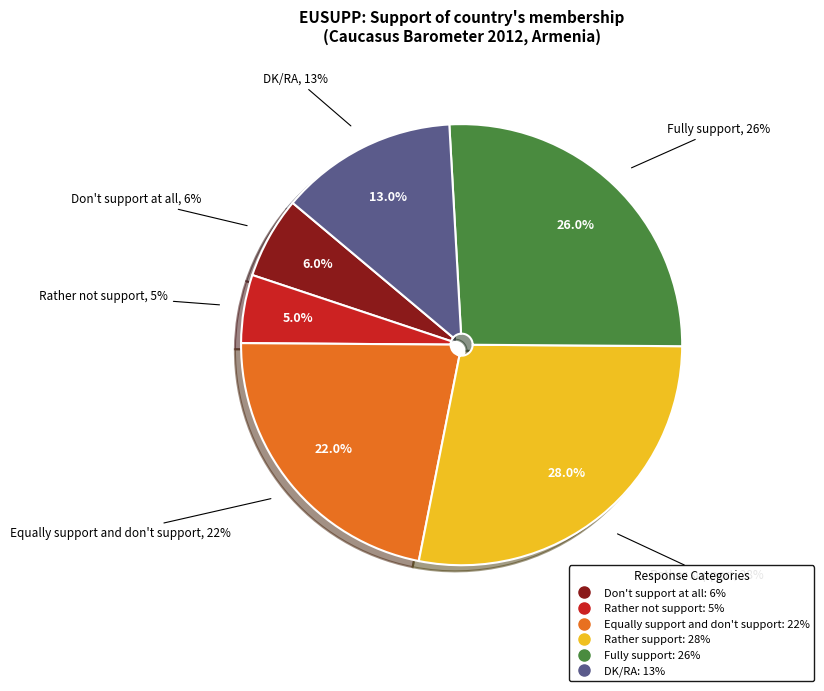

What is the largest slice in the pie chart?

Rather support